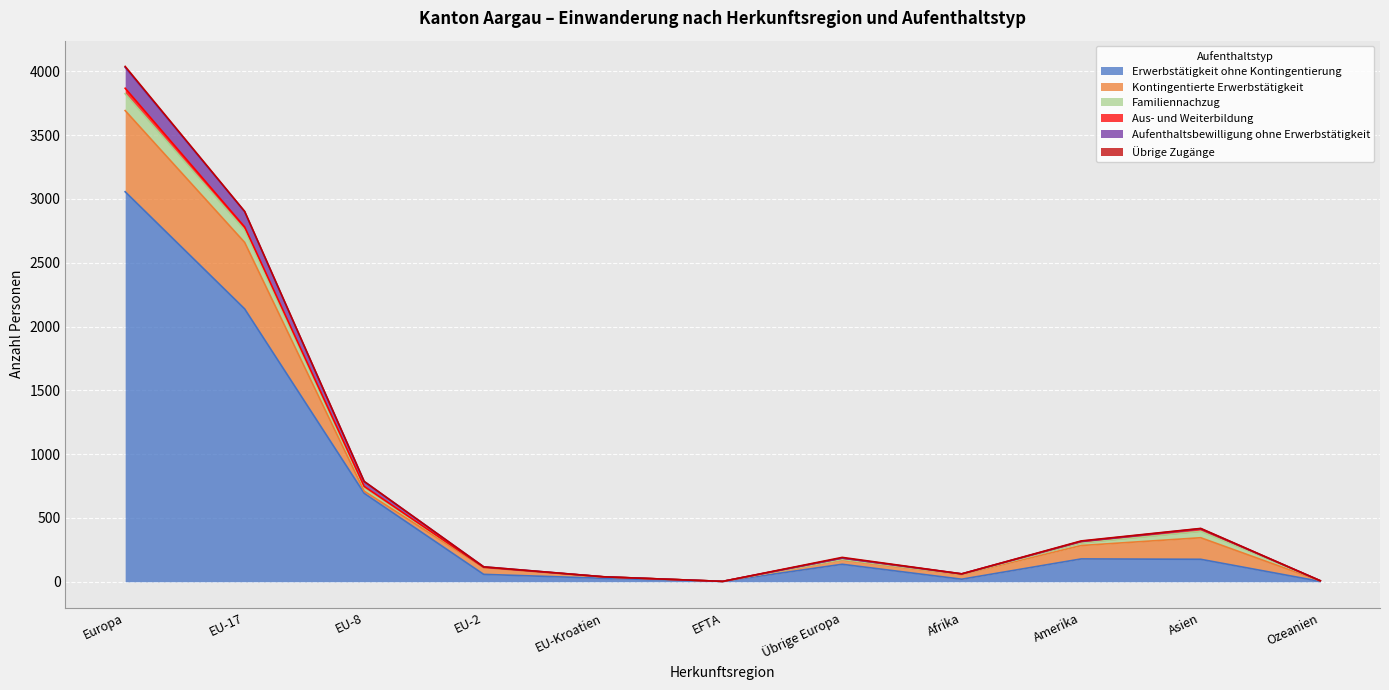

List the labels in order of Kontingentierte Erwerbstätigkeit value, largest first.

Europa, EU-17, Asien, Amerika, EU-2, Afrika, Übrige Europa, EU-8, EU-Kroatien, Ozeanien, EFTA